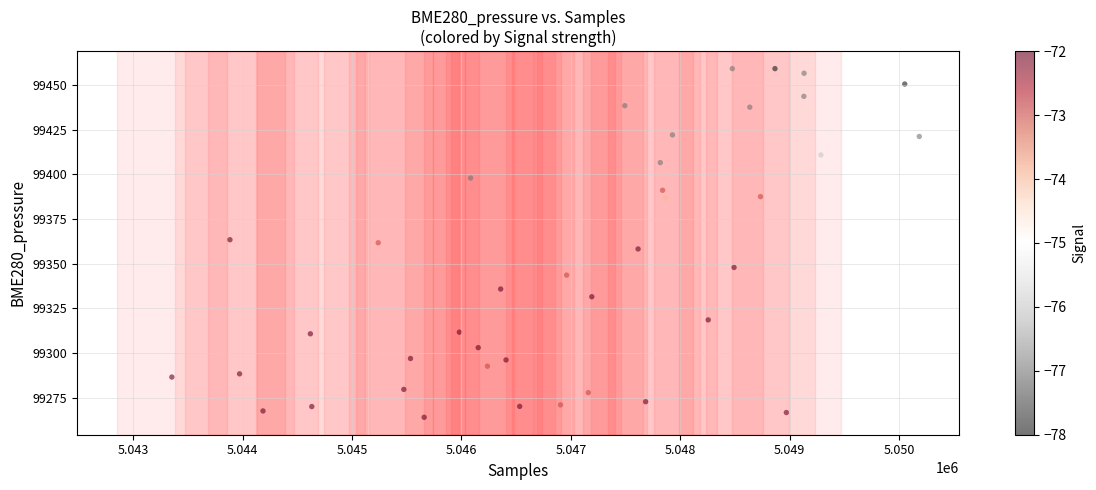

What is the range of Y values (max minus min)?

195.0